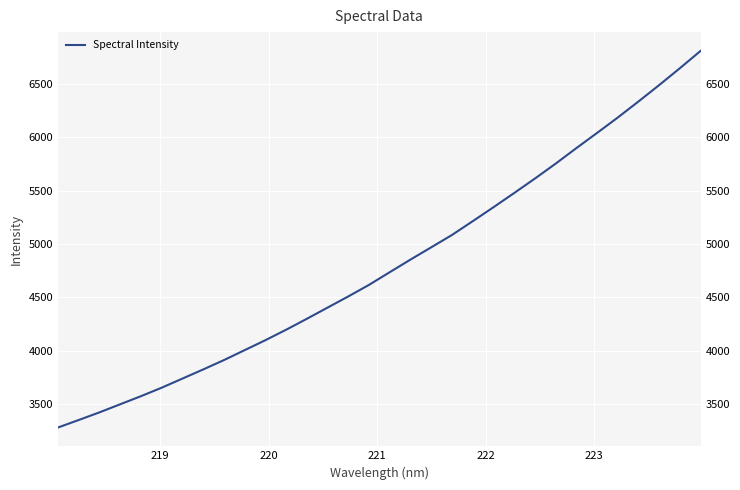

What is the label of the 6th point from the left?

223